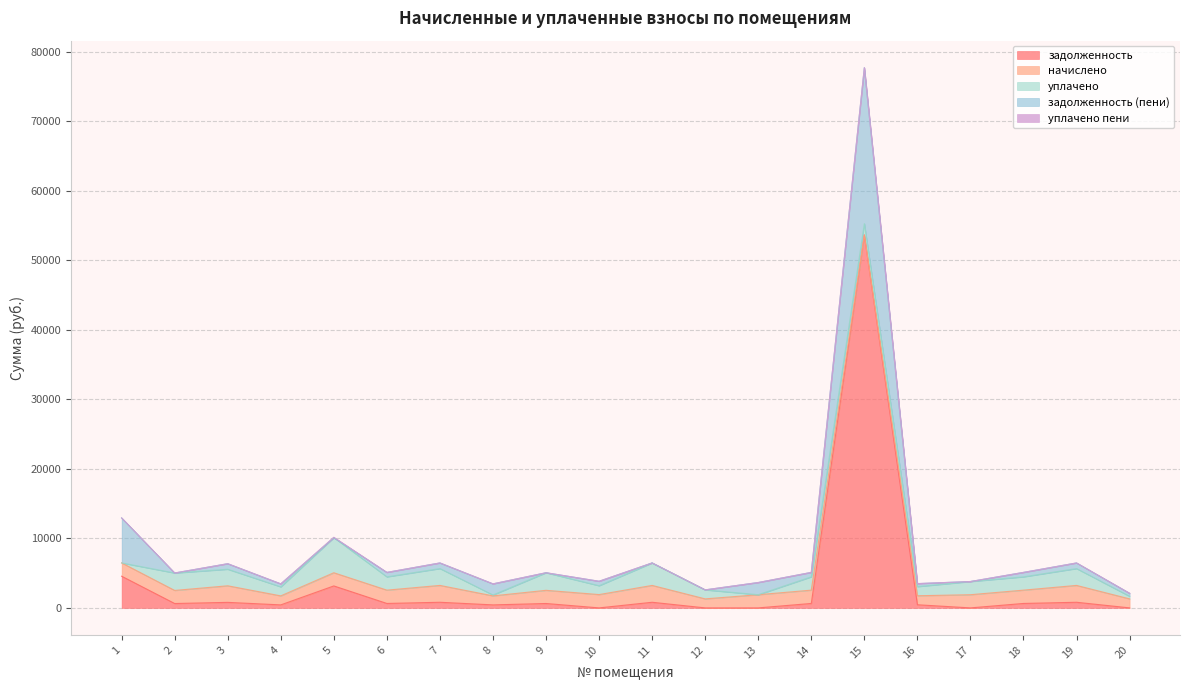

List the series in order of their peak value, highest first.

задолженность, задолженность (пени), уплачено, начислено, уплачено пени